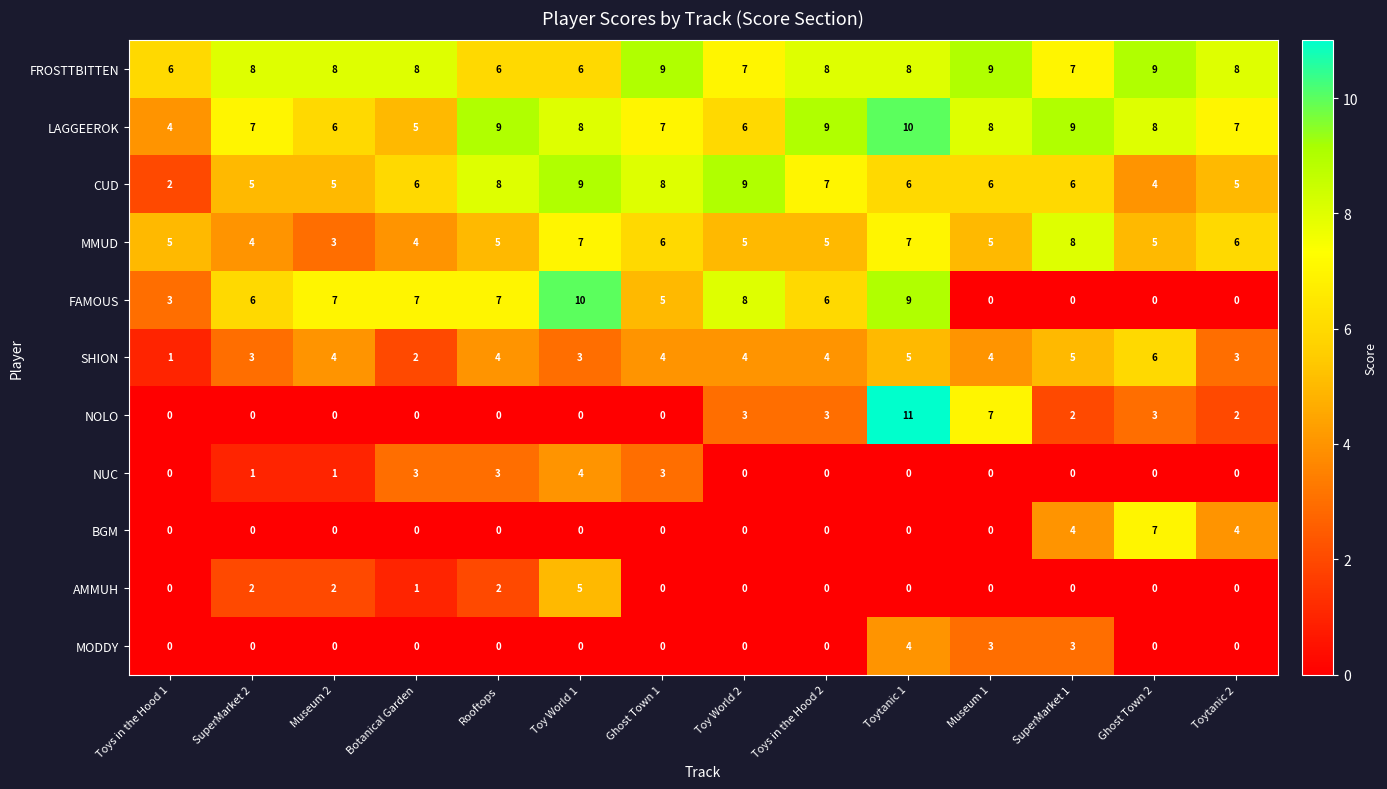

What is the spread (max minus min) of values at SuperMarket 2?

8